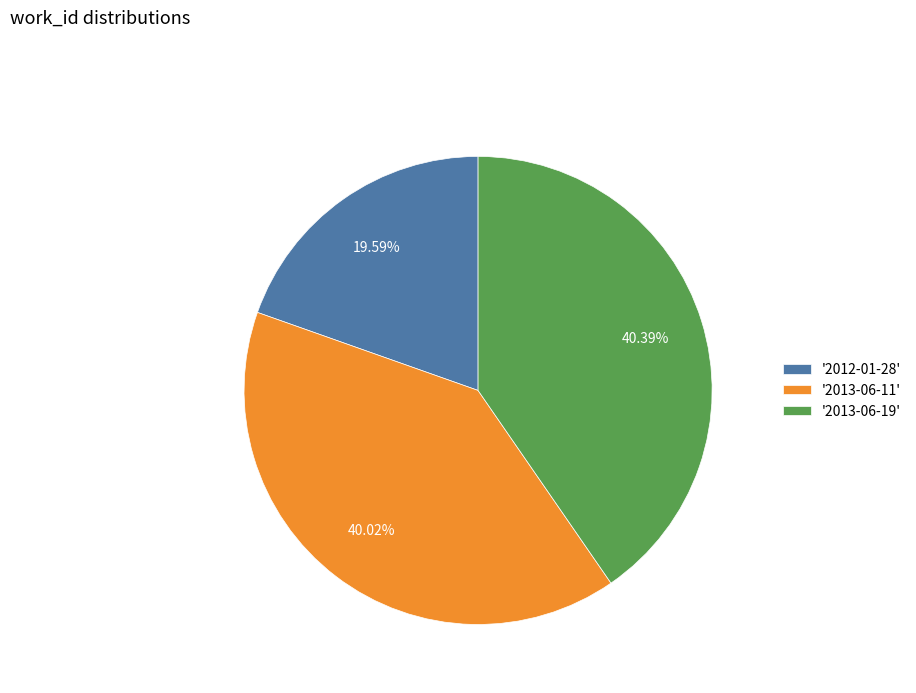

Does any single category account for the majority?

No